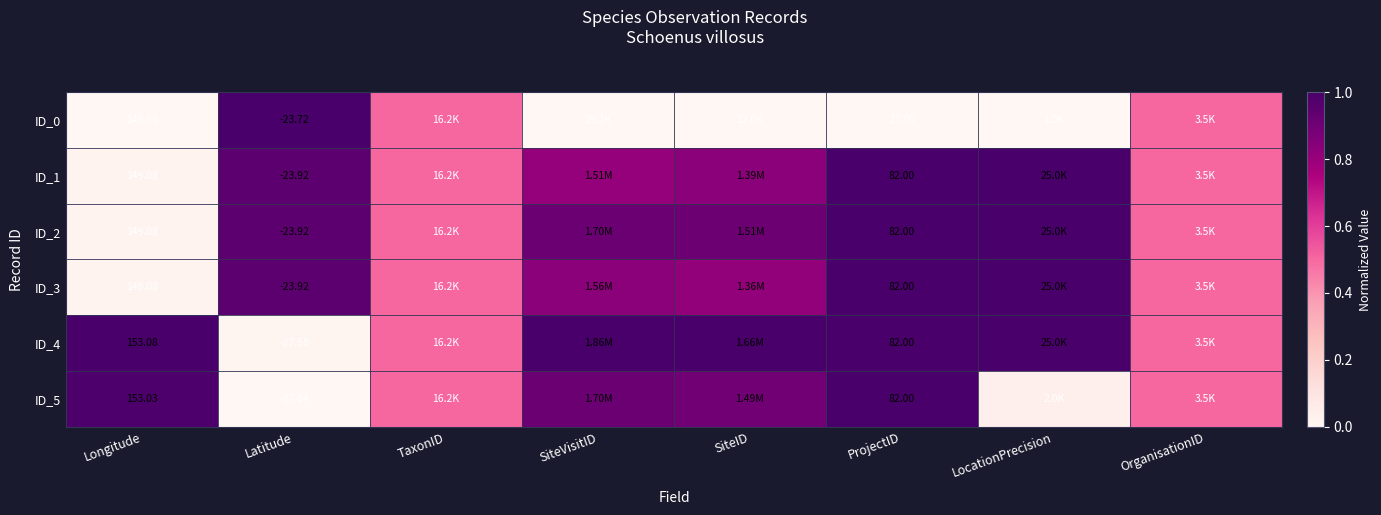

Which series has the largest range (max minus min)?

ID_0